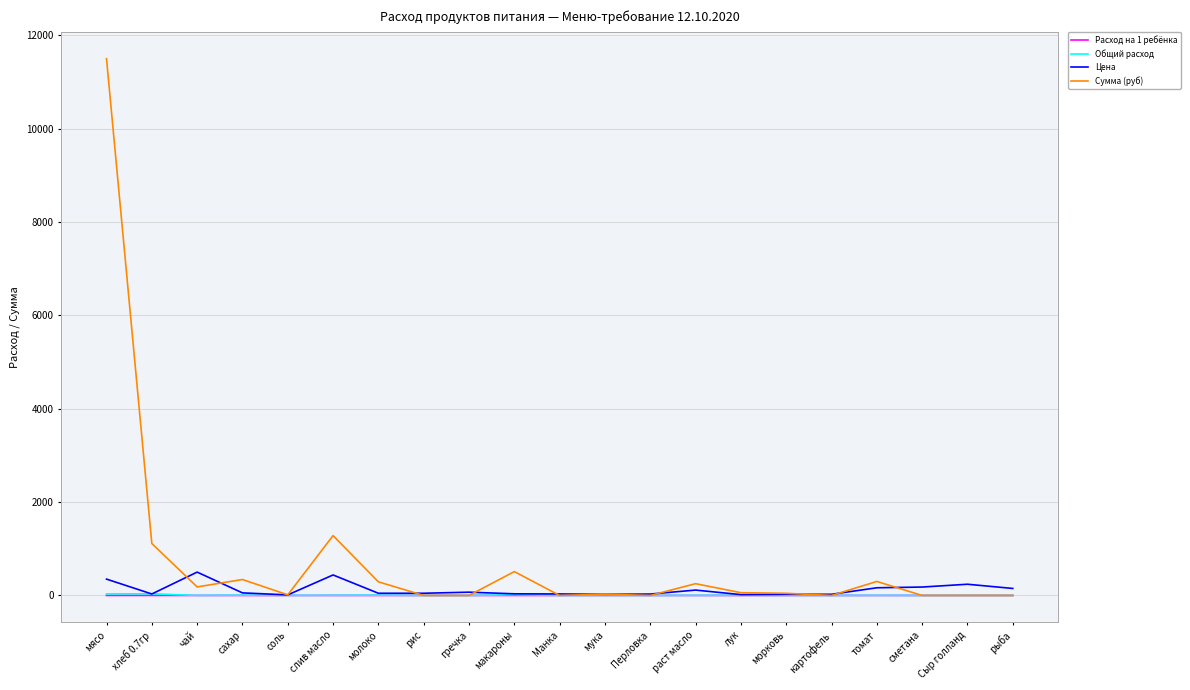

Is the value of Сумма (руб) at томат greater than the value of Расход на 1 ребёнка at рыба?

Yes